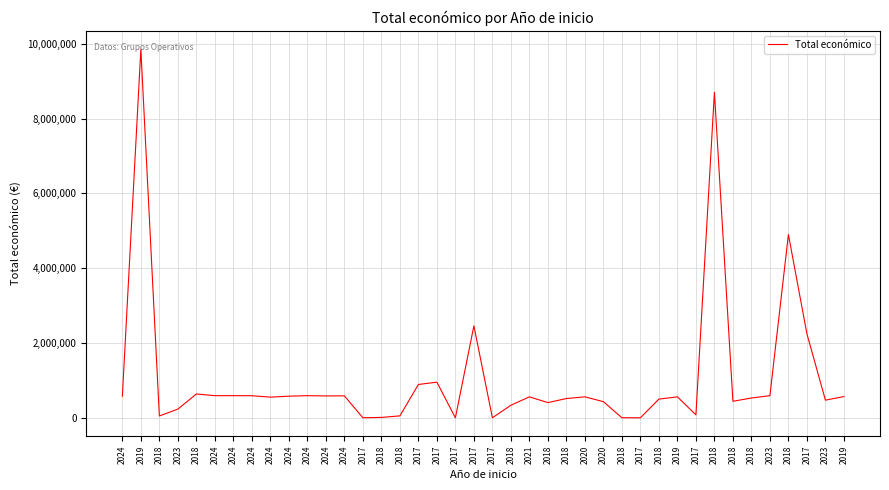

How many lines are shown in the chart?

1